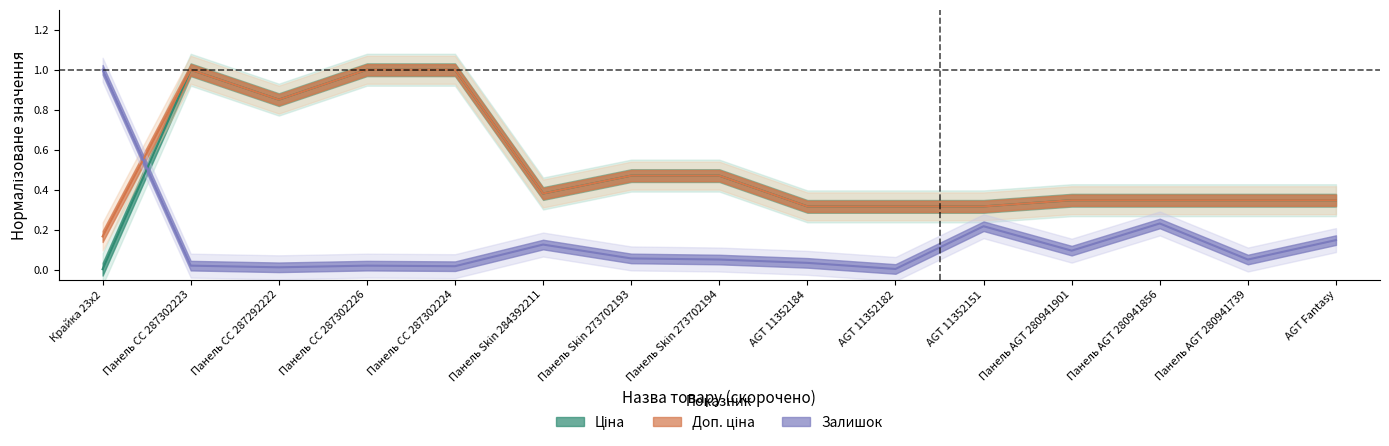

The Ціна series shows 0.7 at Панель CC 287302223. True or false?

False